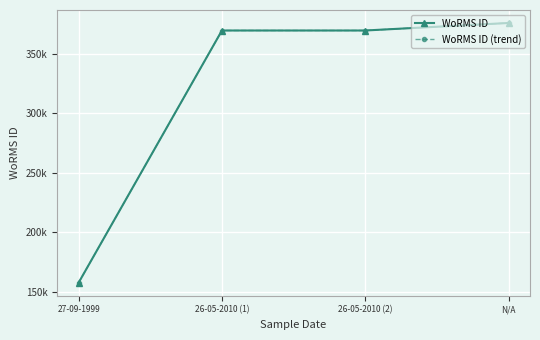

True or false: WoRMS ID and WoRMS ID (trend) intersect in this chart.

False